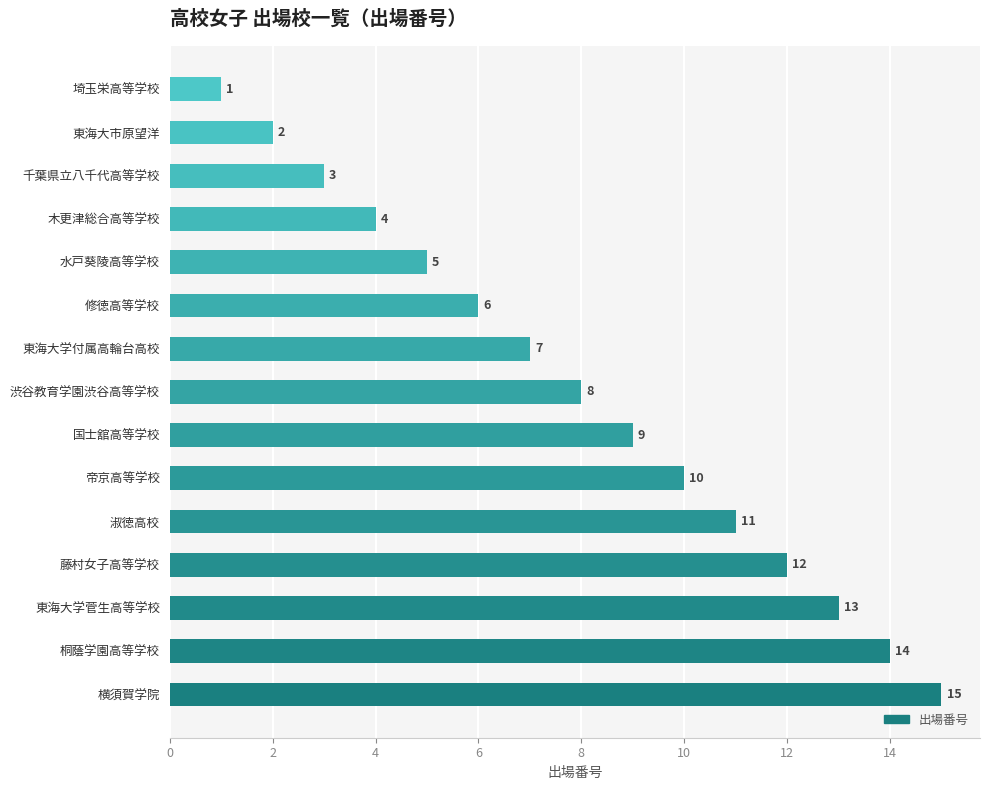

The value at 修徳高等学校 is 6. True or false?

True